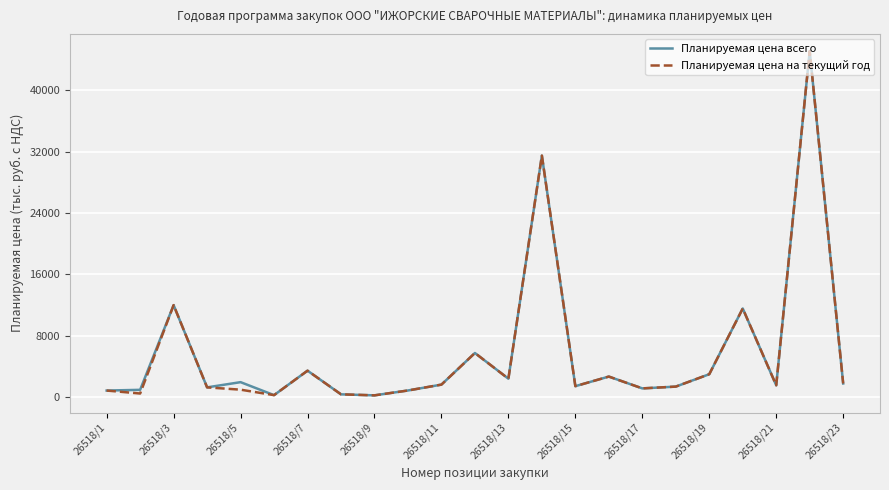

What is the highest value of the Планируемая цена всего series?

45104.4